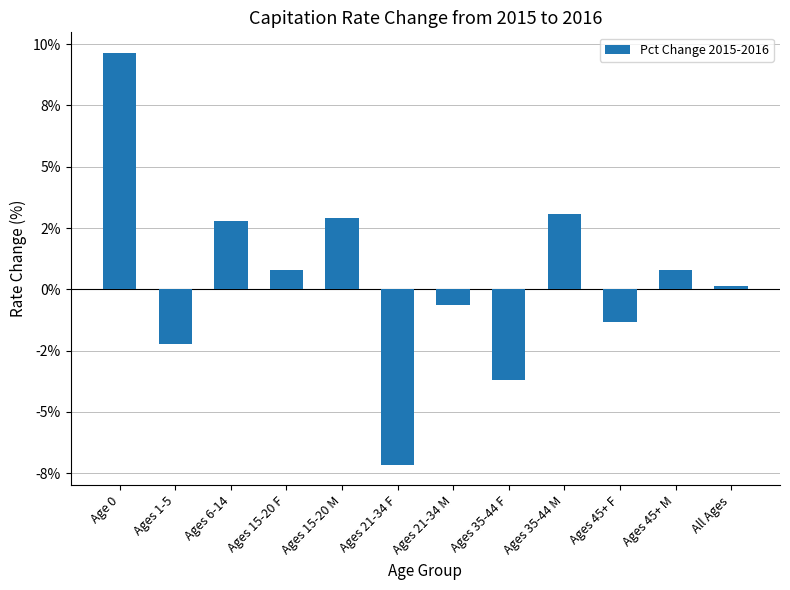

Where does the data first go above 0?

Age 0